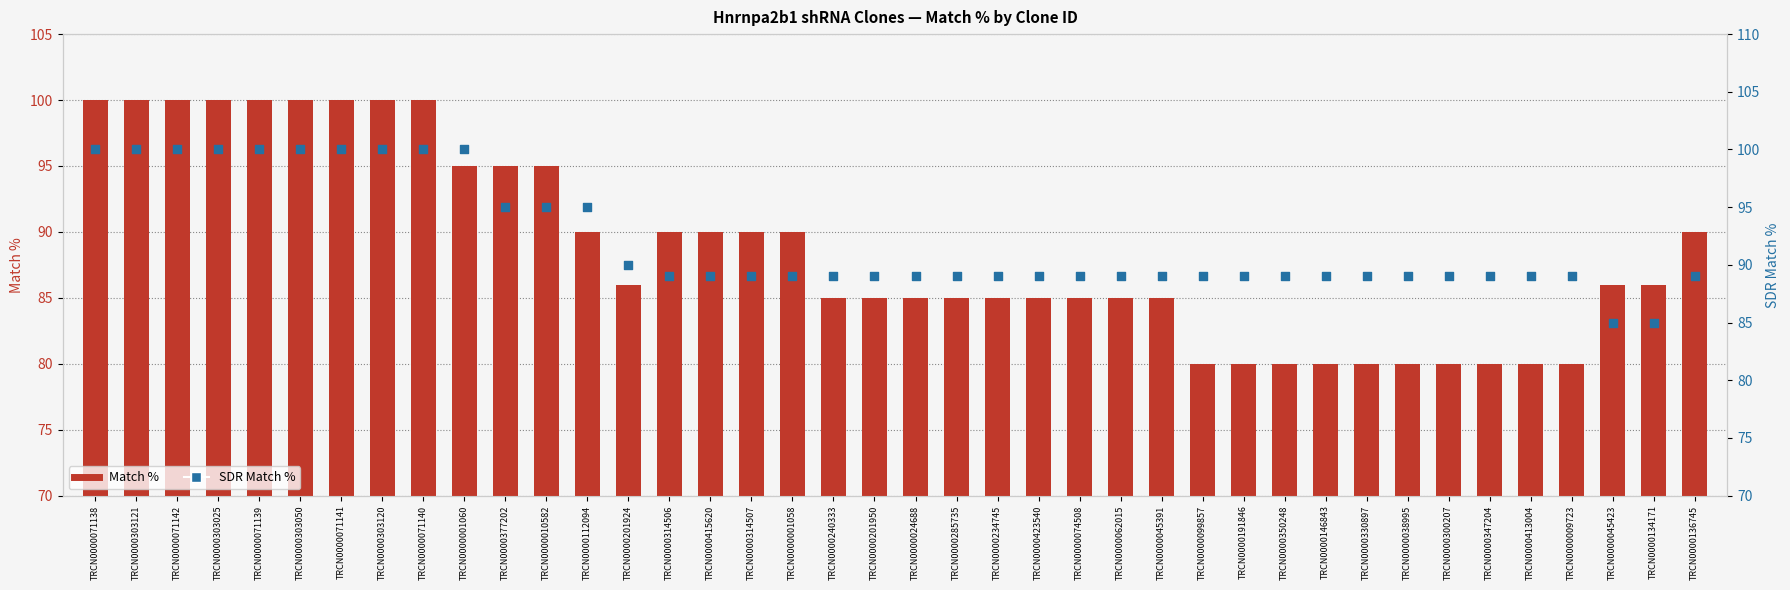

At which category is the sum across all series the highest?

TRCN0000071138